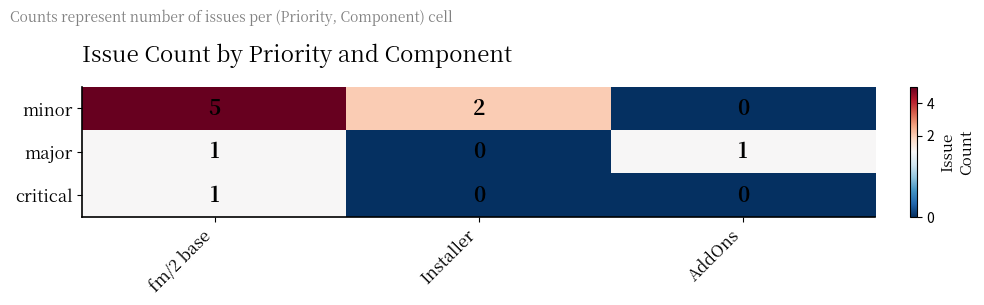

List the labels in order of minor value, smallest first.

AddOns, Installer, fm/2 base